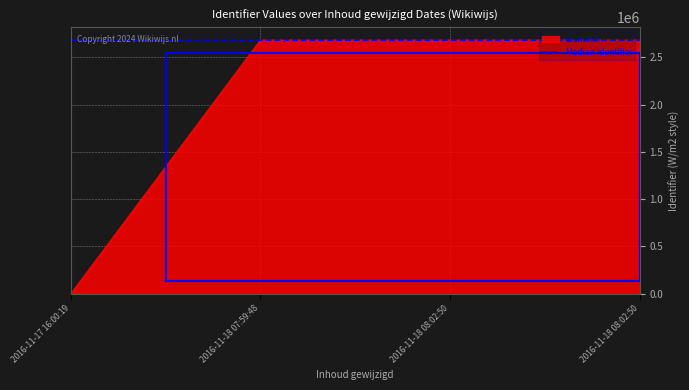

What is the maximum value shown in the chart?

2685011